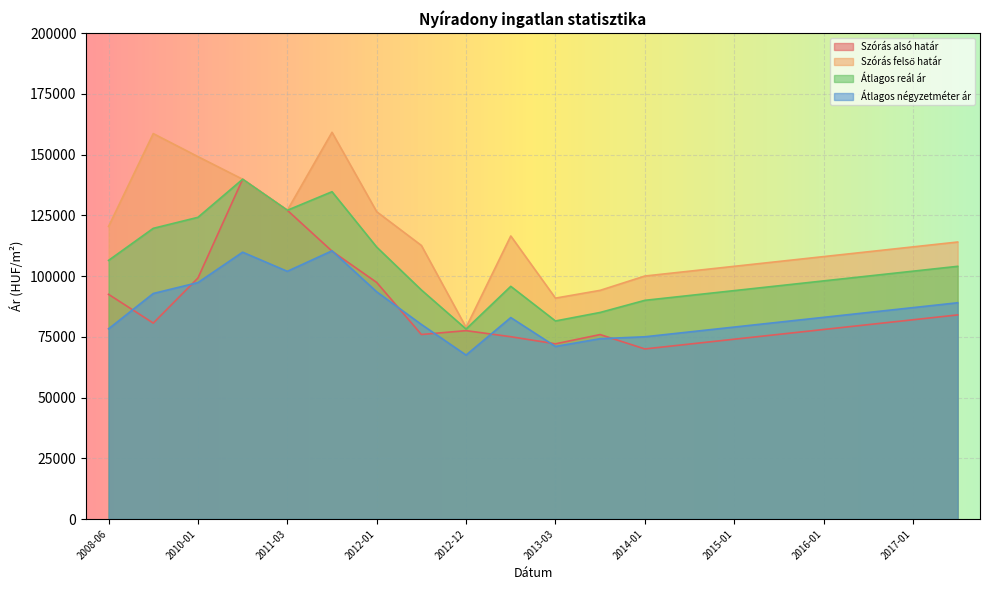

What is the label of the 17th point from the left?

2016-01